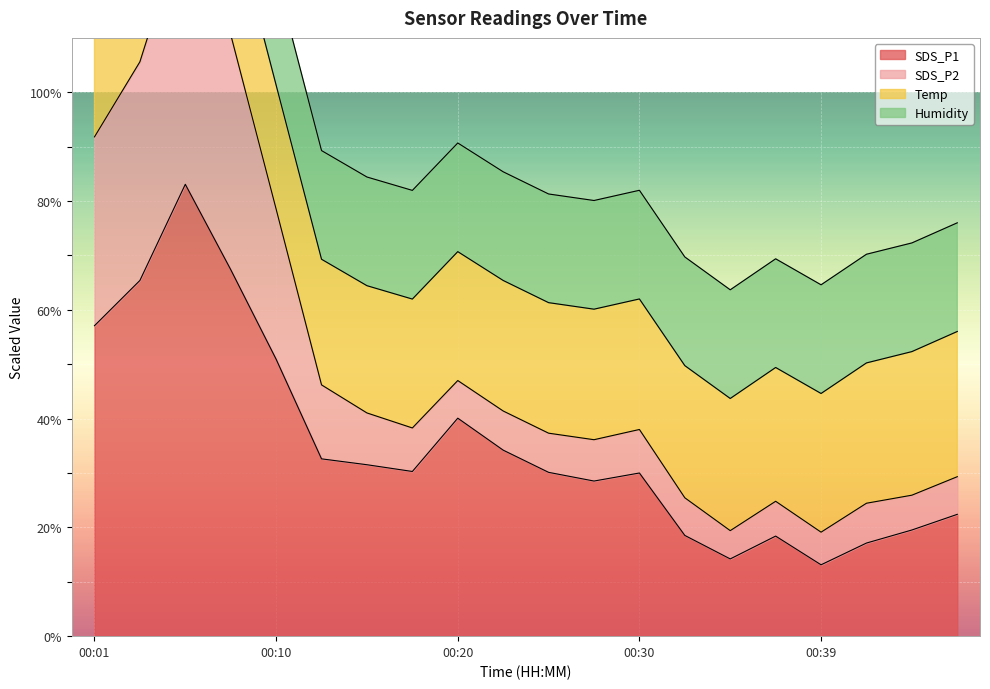

What is the lowest value of the SDS_P1 series?

13.1